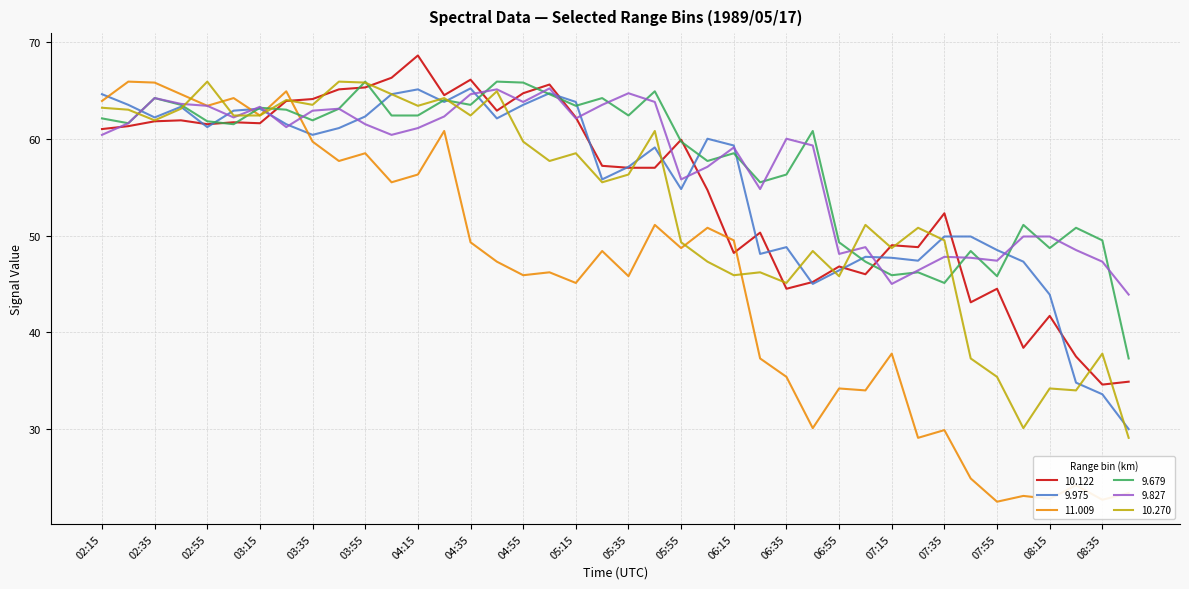

What is the minimum value shown in the chart?

22.5